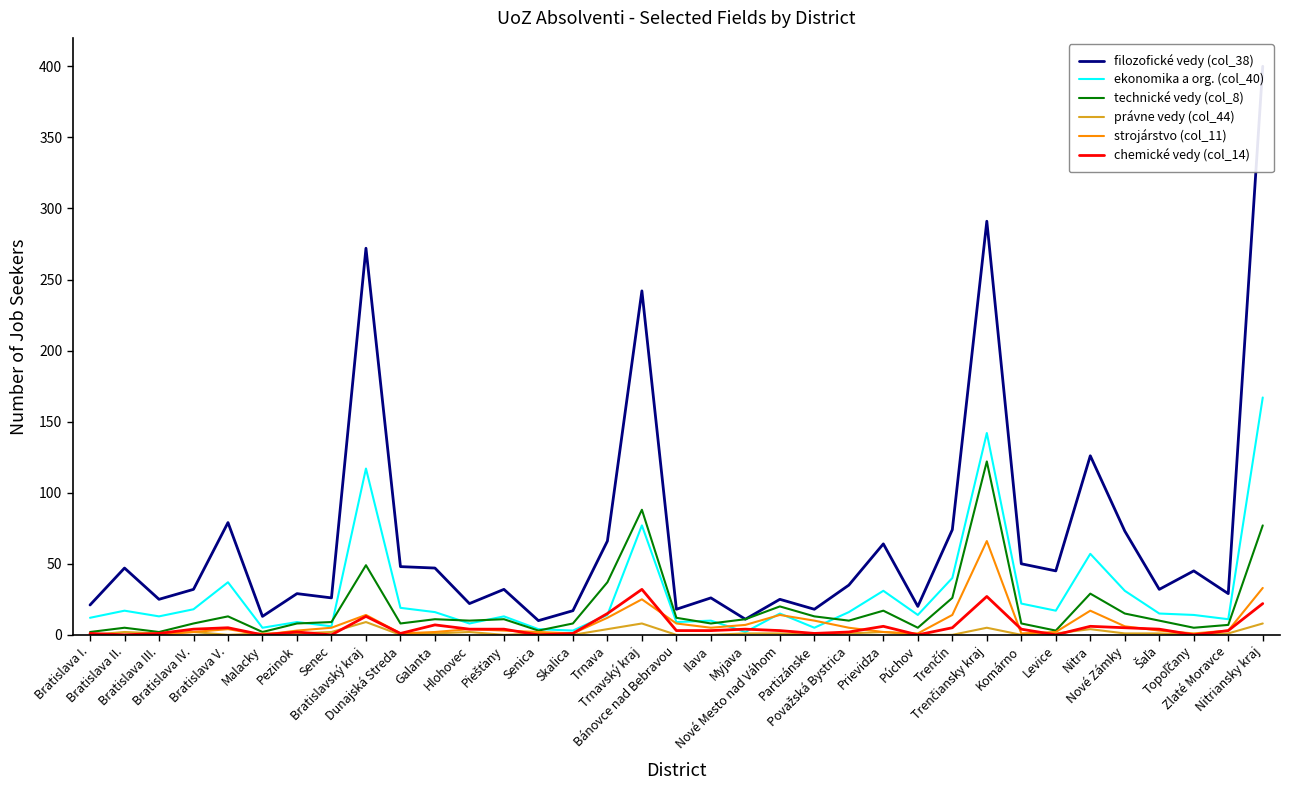

Which series changed the most between Malacky and Myjava?

technické vedy (col_8)